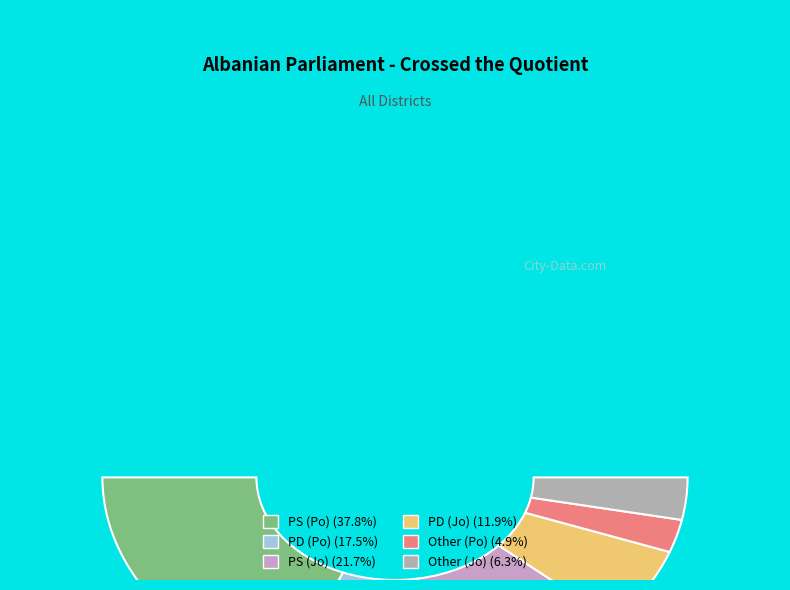

Does any single category account for the majority?

Yes